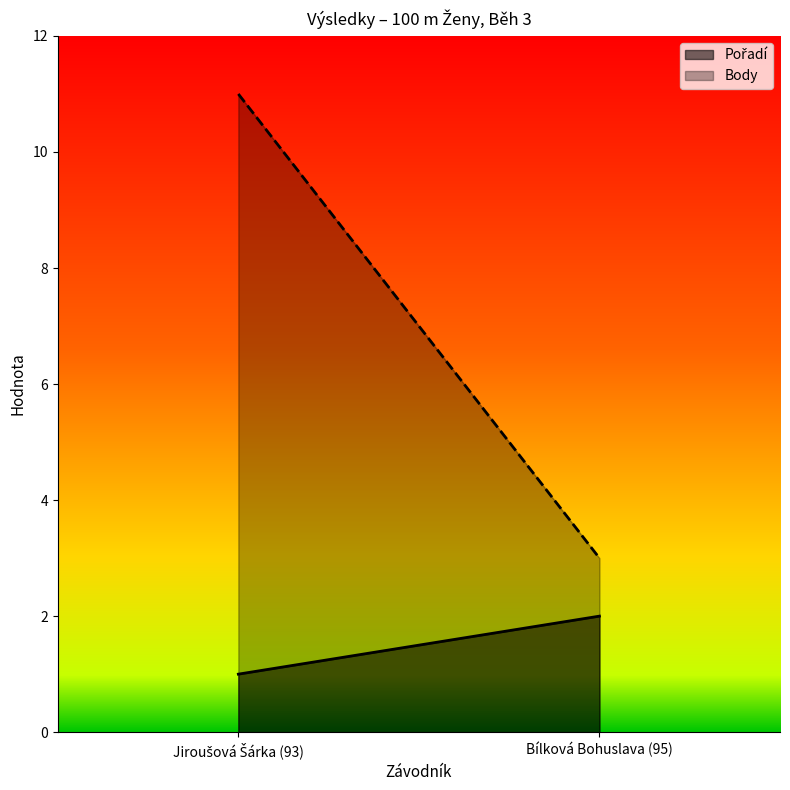

Does the chart display data point markers on the line(s)?

No